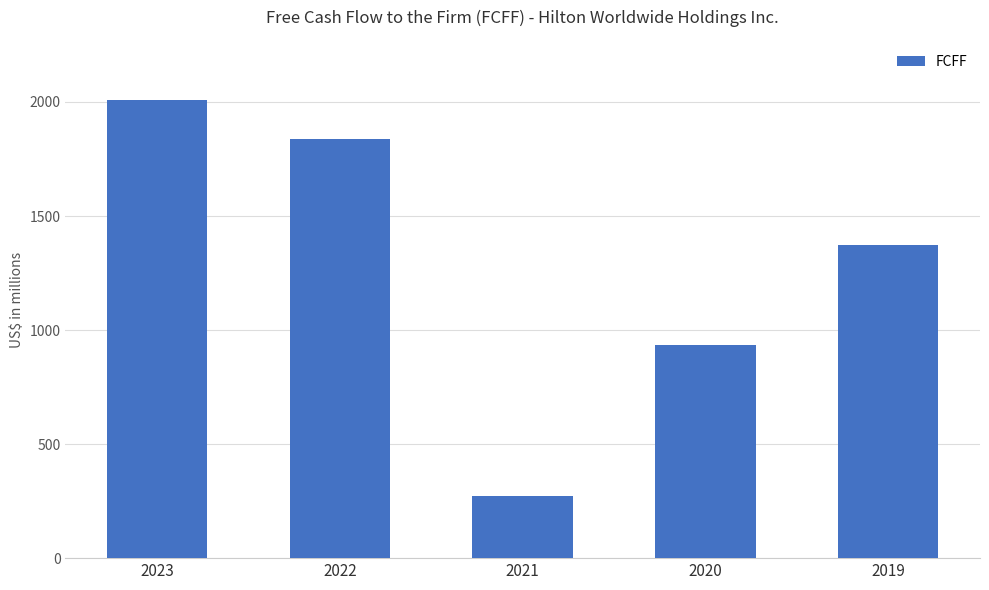

The chart shows a value of 1337 at 2023. True or false?

False